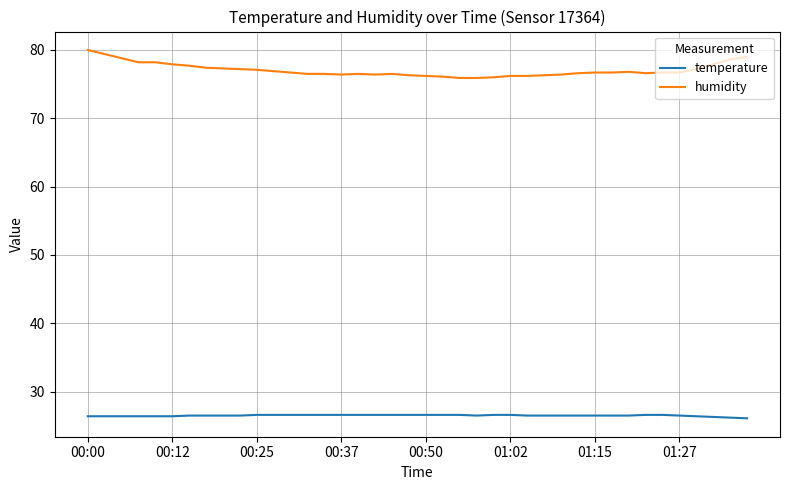

What is the smallest value displayed?

26.1